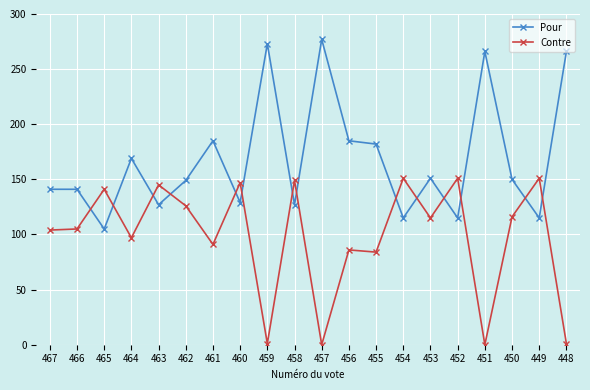

What is the average value of the Contre series?

98